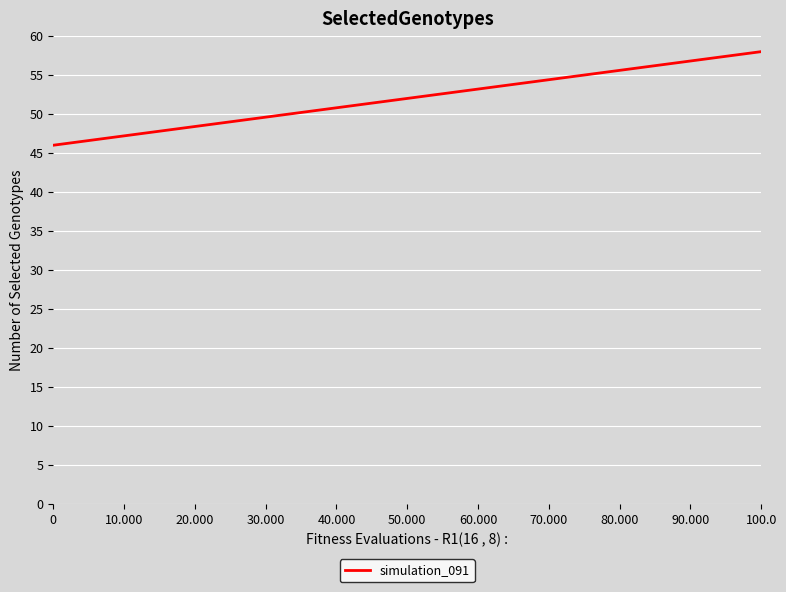

What is the smallest value displayed?

46